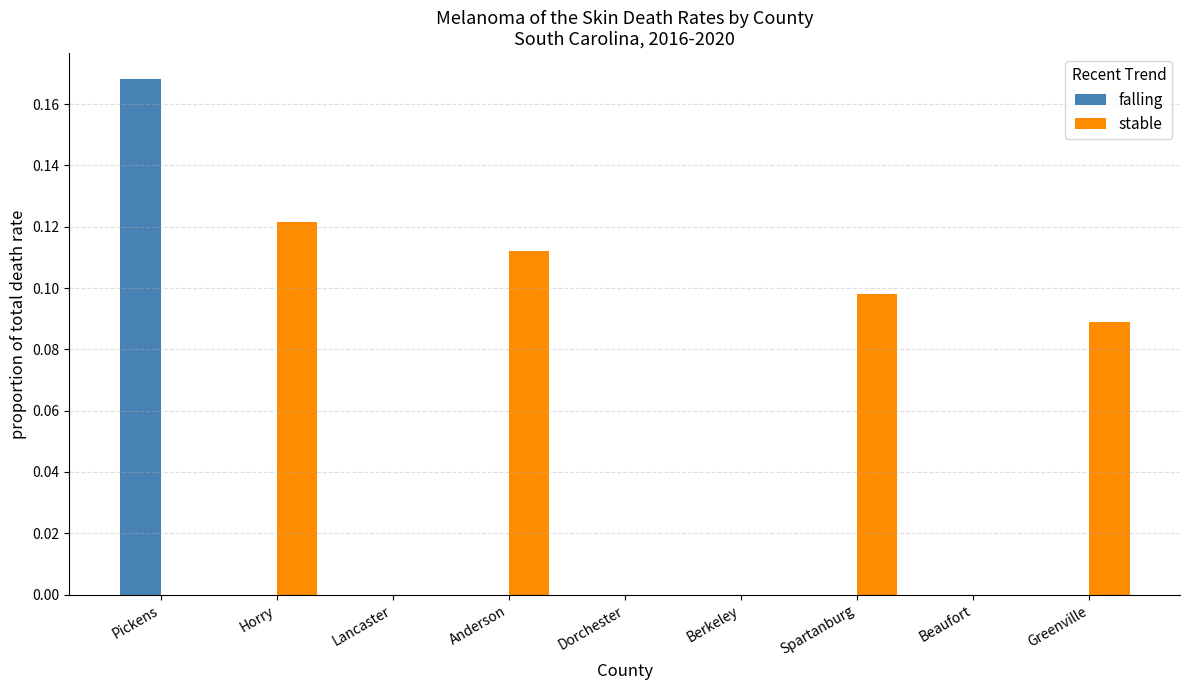

How many groups of bars are there?

9